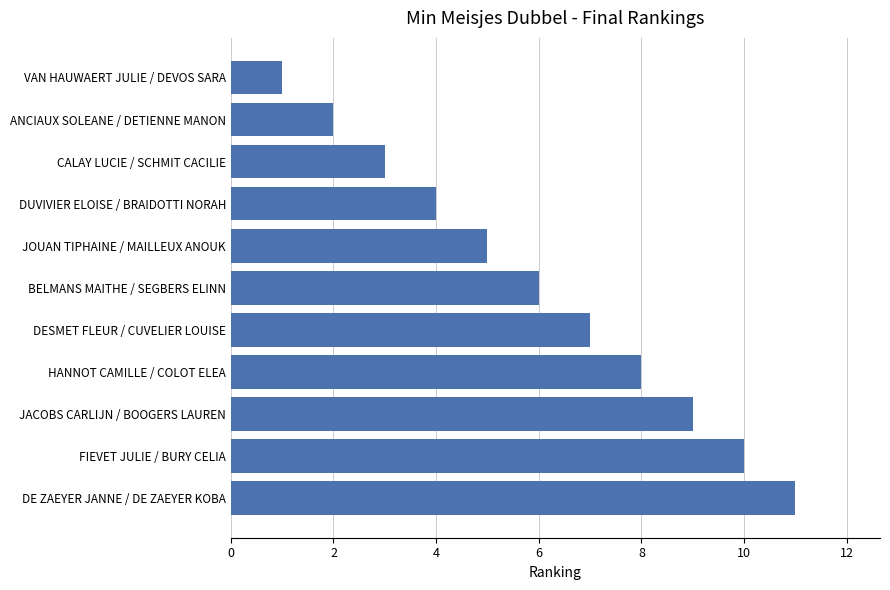

What is the average value?

6